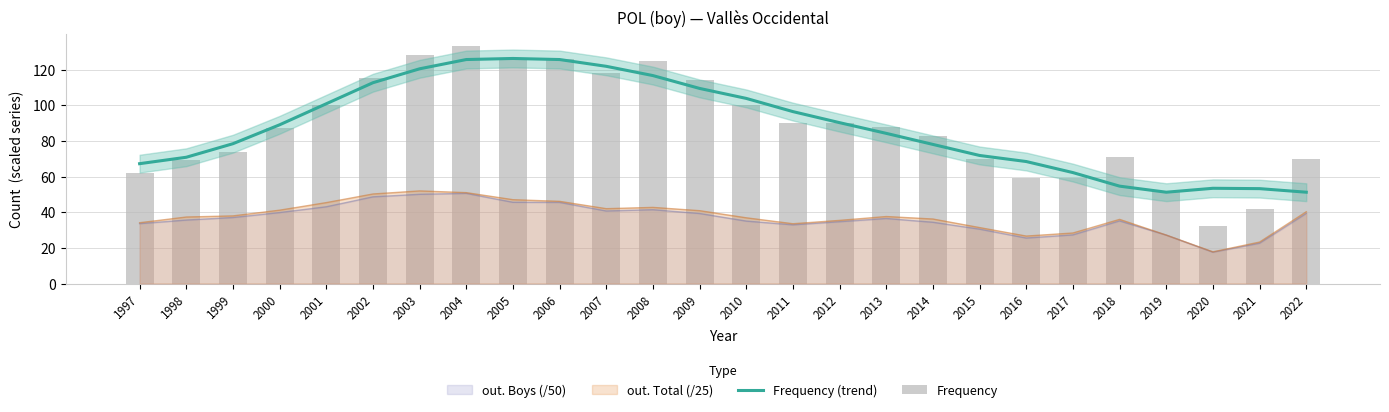

Which series changed the most between 2016 and 2022?

Frequency (trend)